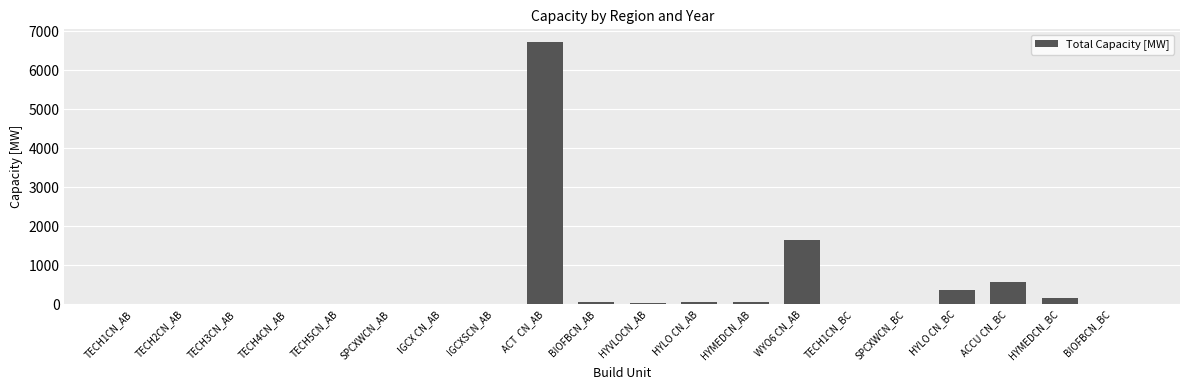

What is the sum of all values?

9636.5